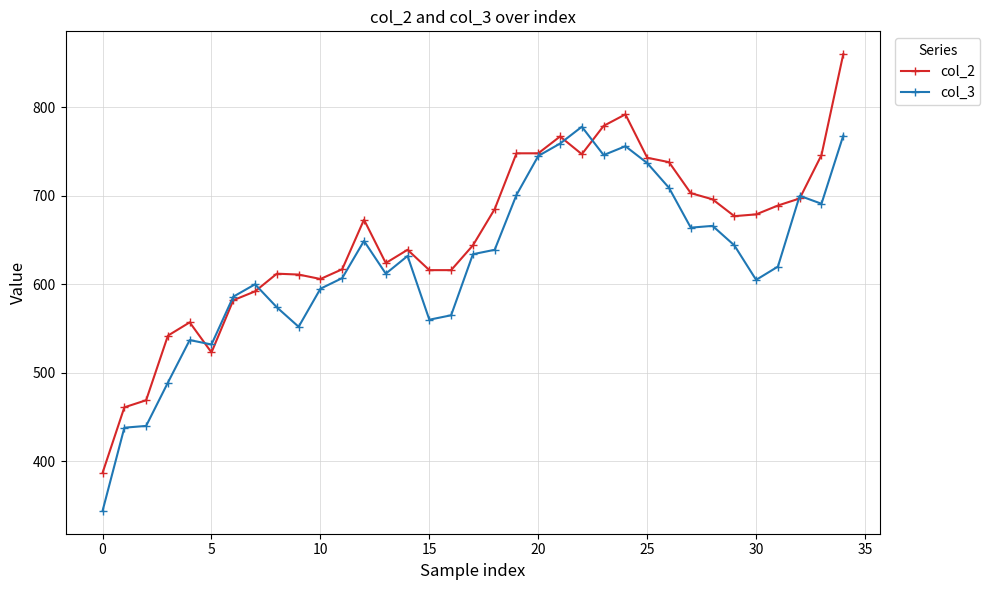

What is the average value of the col_2 series?

653